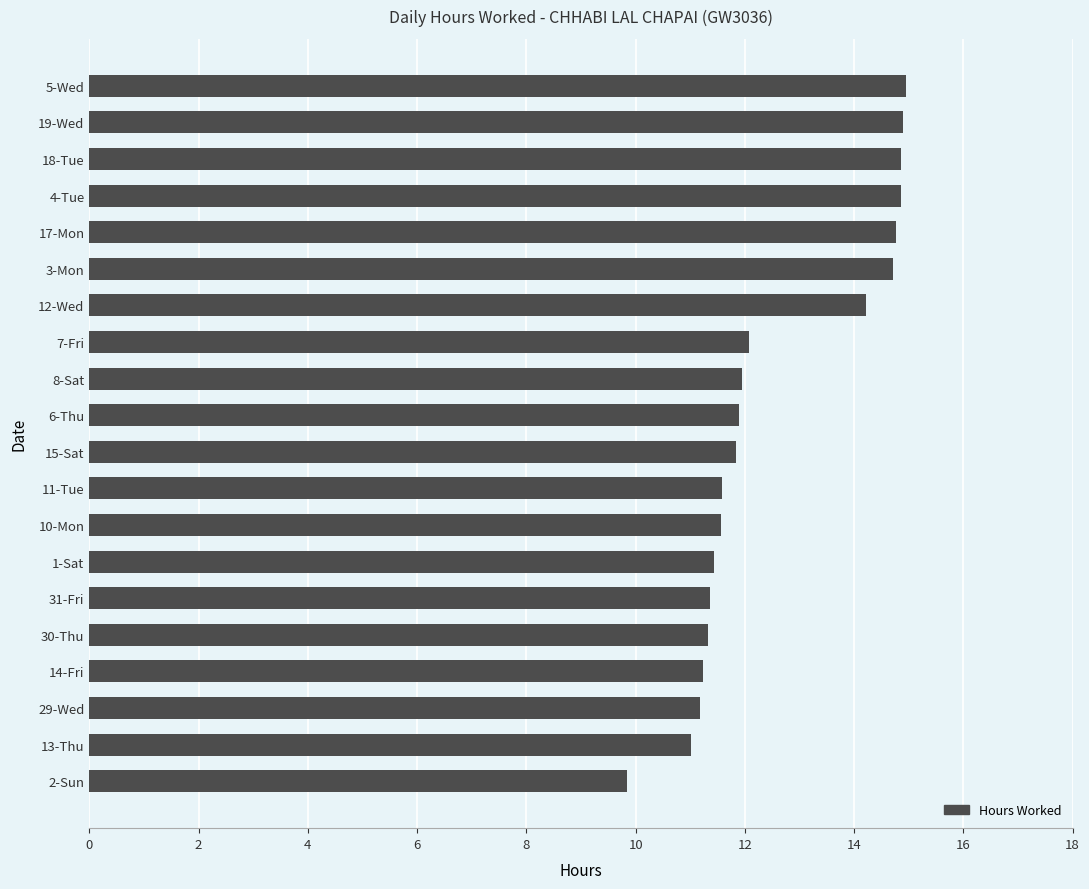

How many distinct data groups are displayed?

1